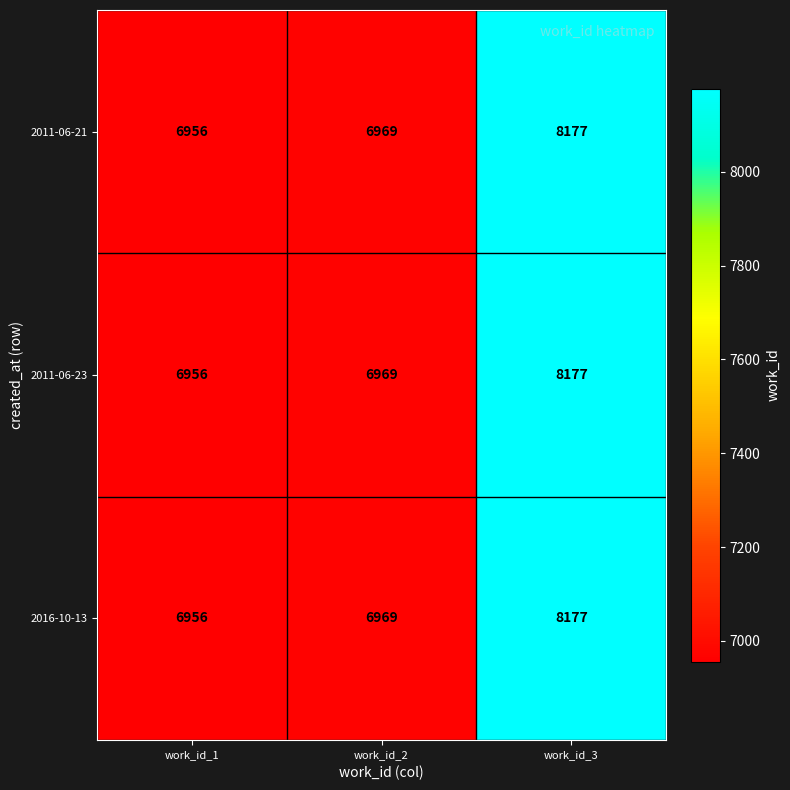

Which category has the lowest value across all series?

work_id_1